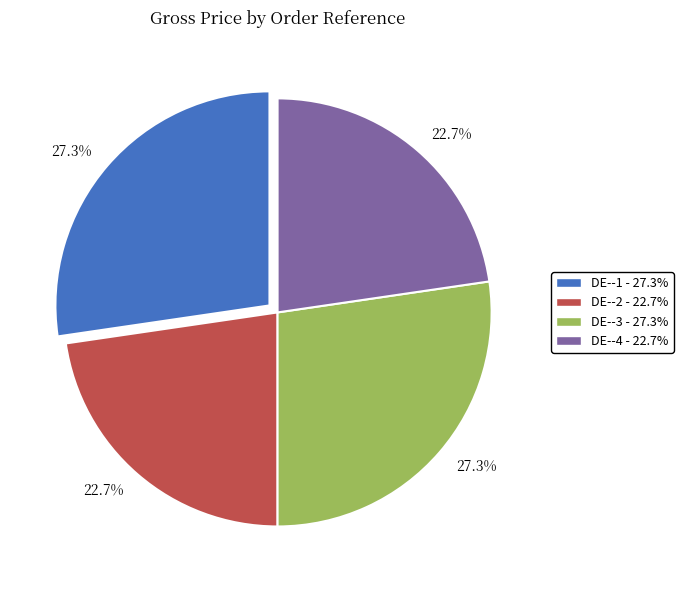

Does any single category account for the majority?

No